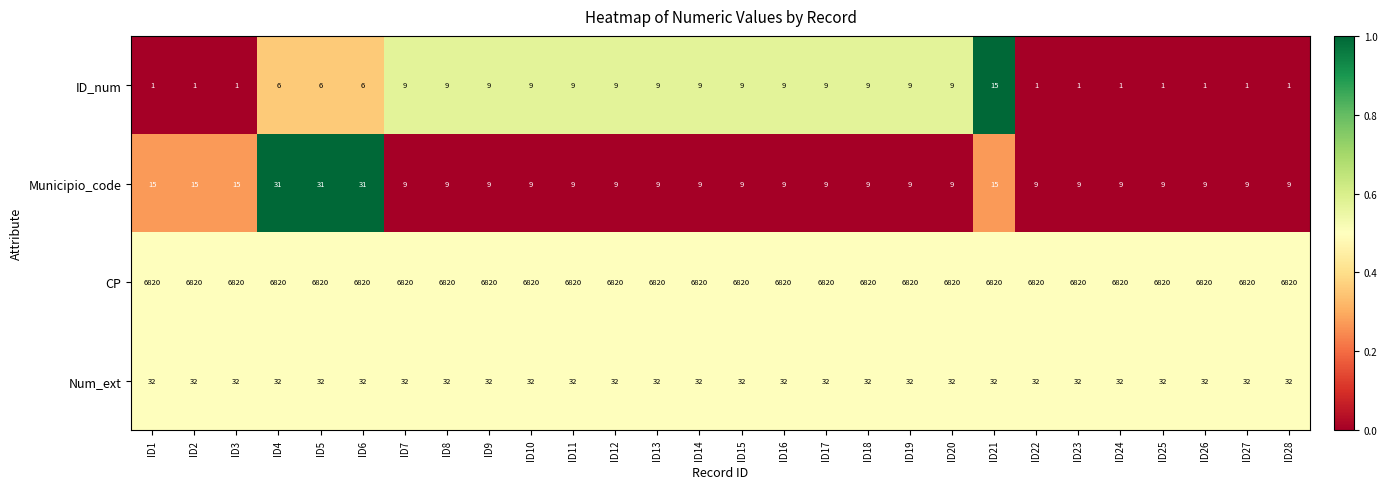

What is the difference between the highest and lowest values at ID22?

6819